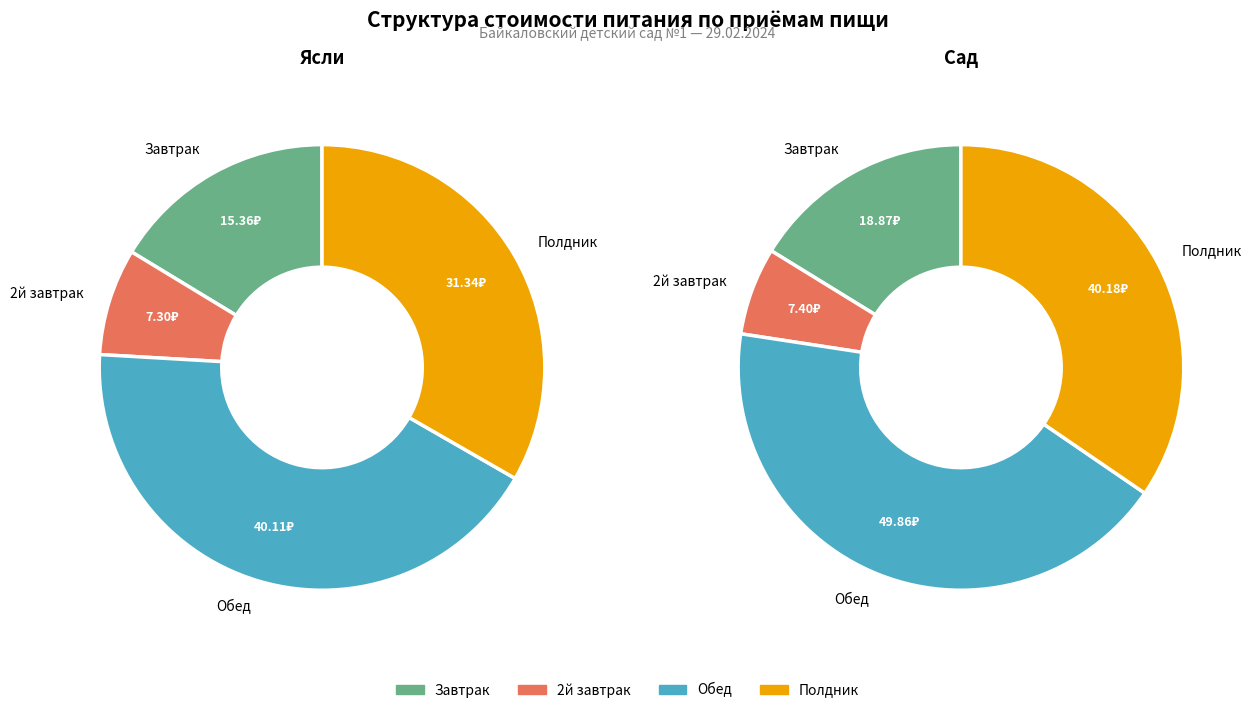

What is the total percentage of Завтрак and 2й завтрак?

24.1%